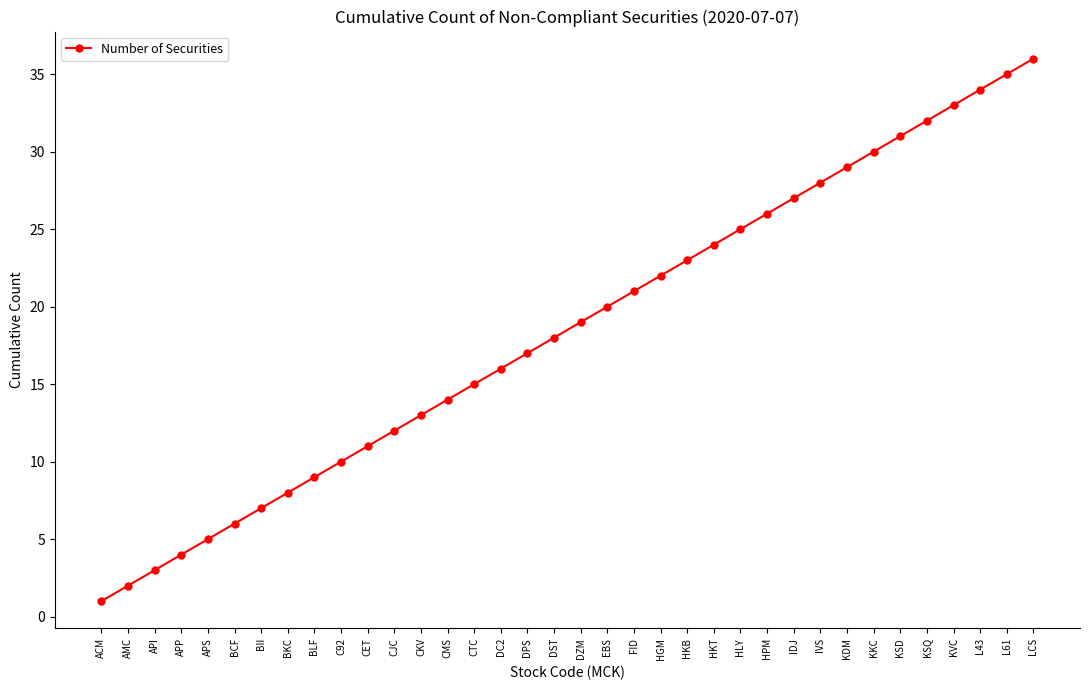

Which label corresponds to the smallest value in the chart?

ACM